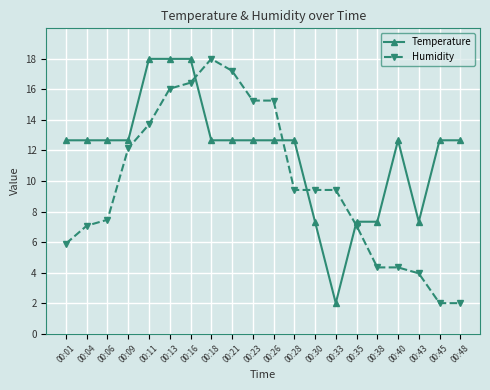

What is the value of the Temperature point at the 17th from the left?

12.7